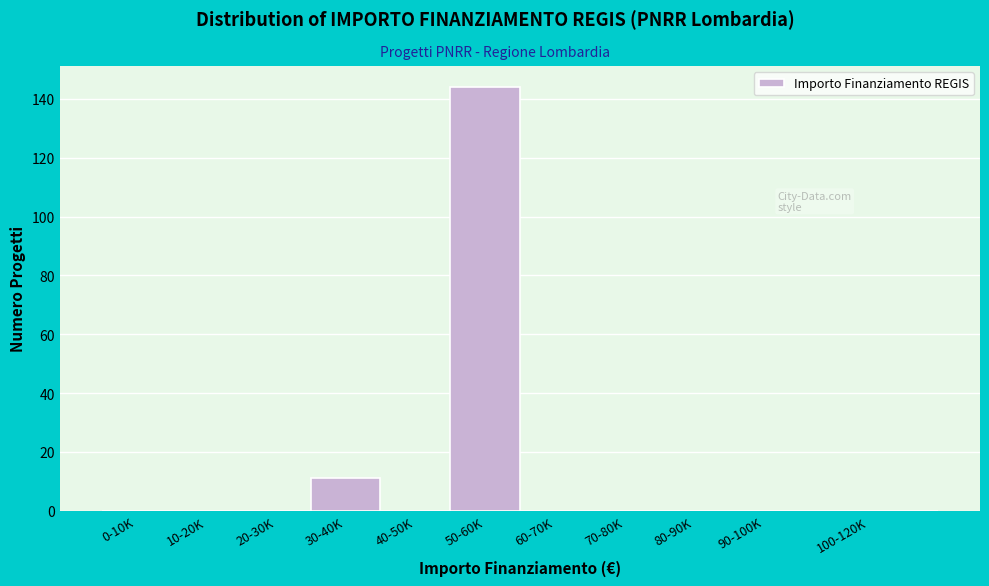

Reading left to right, transcribe all the data shown in this chart.

0-10K=0	10-20K=0	20-30K=0	30-40K=11	40-50K=0	50-60K=144	60-70K=0	70-80K=0	80-90K=0	90-100K=0	100-120K=0